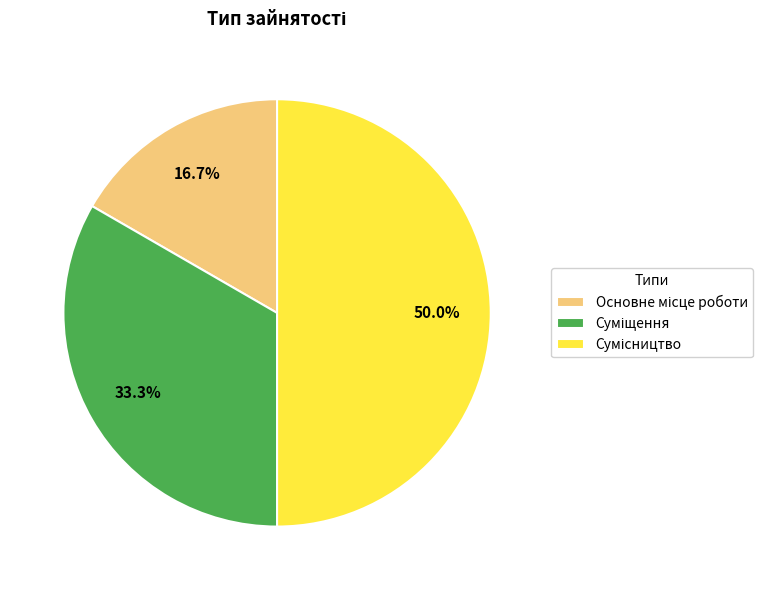

Rank the categories by value from lowest to highest.

Основне місце роботи, Суміщення, Сумісництво